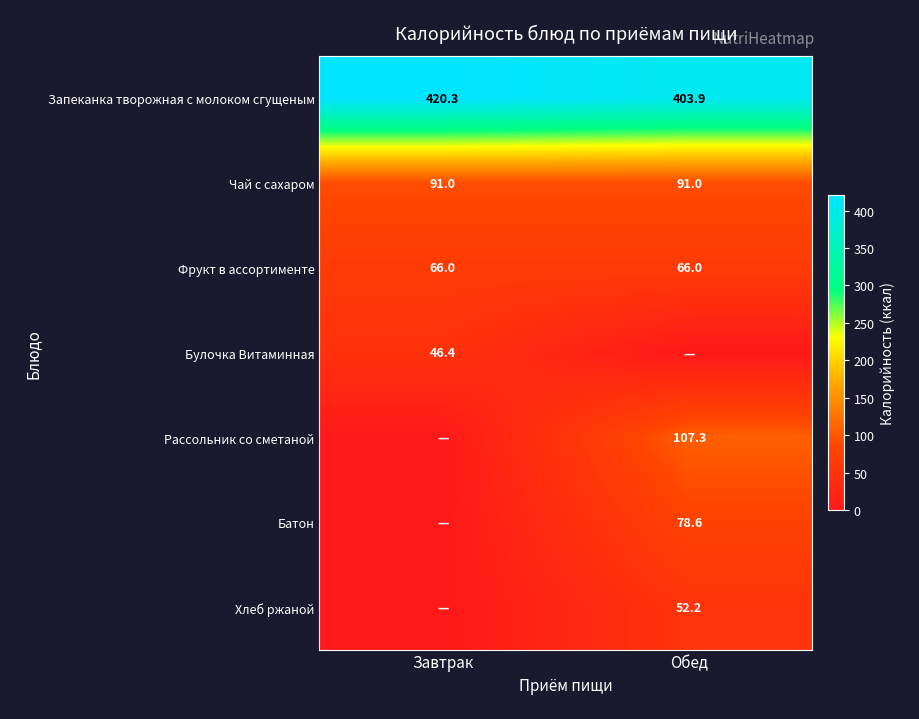

What is the total value across all series at Обед?

799.0